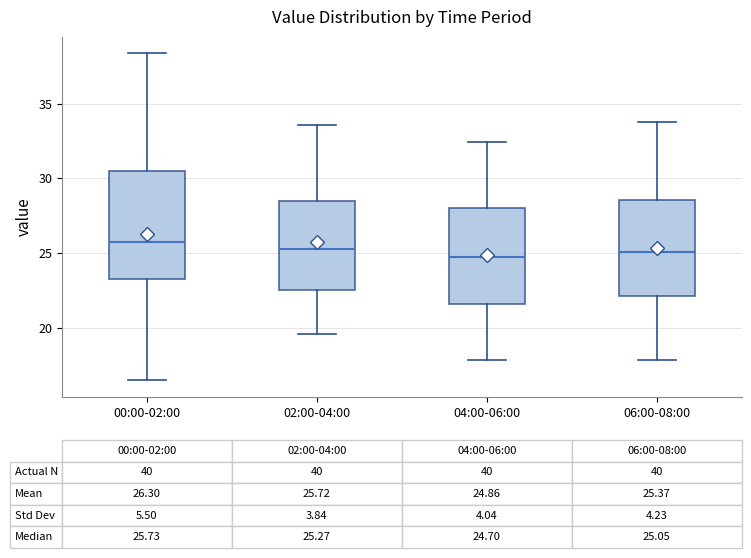

Comparing the boxes themselves (not the whiskers), which one is the tallest?

00:00-02:00